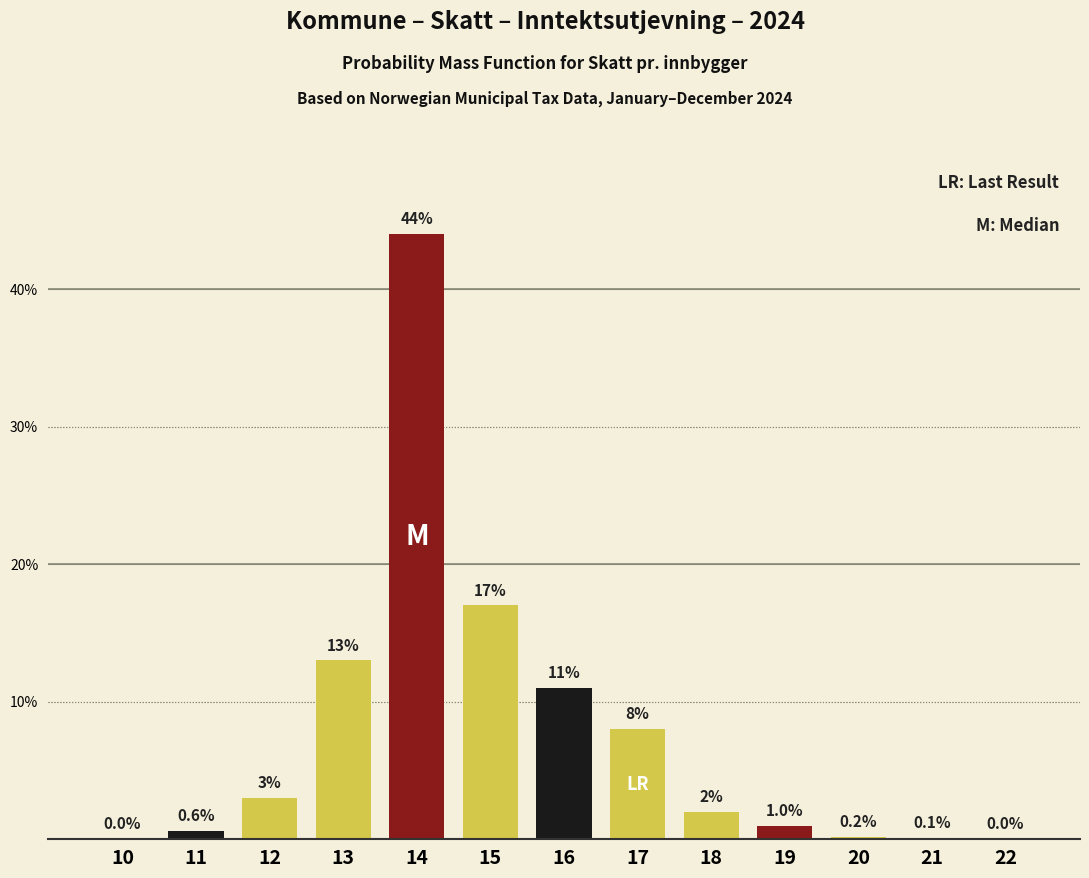

Reading left to right, transcribe all the data shown in this chart.

10=0.0	11=0.6	12=3.0	13=13.0	14=44.0	15=17.0	16=11.0	17=8.0	18=2.0	19=1.0	20=0.2	21=0.1	22=0.0